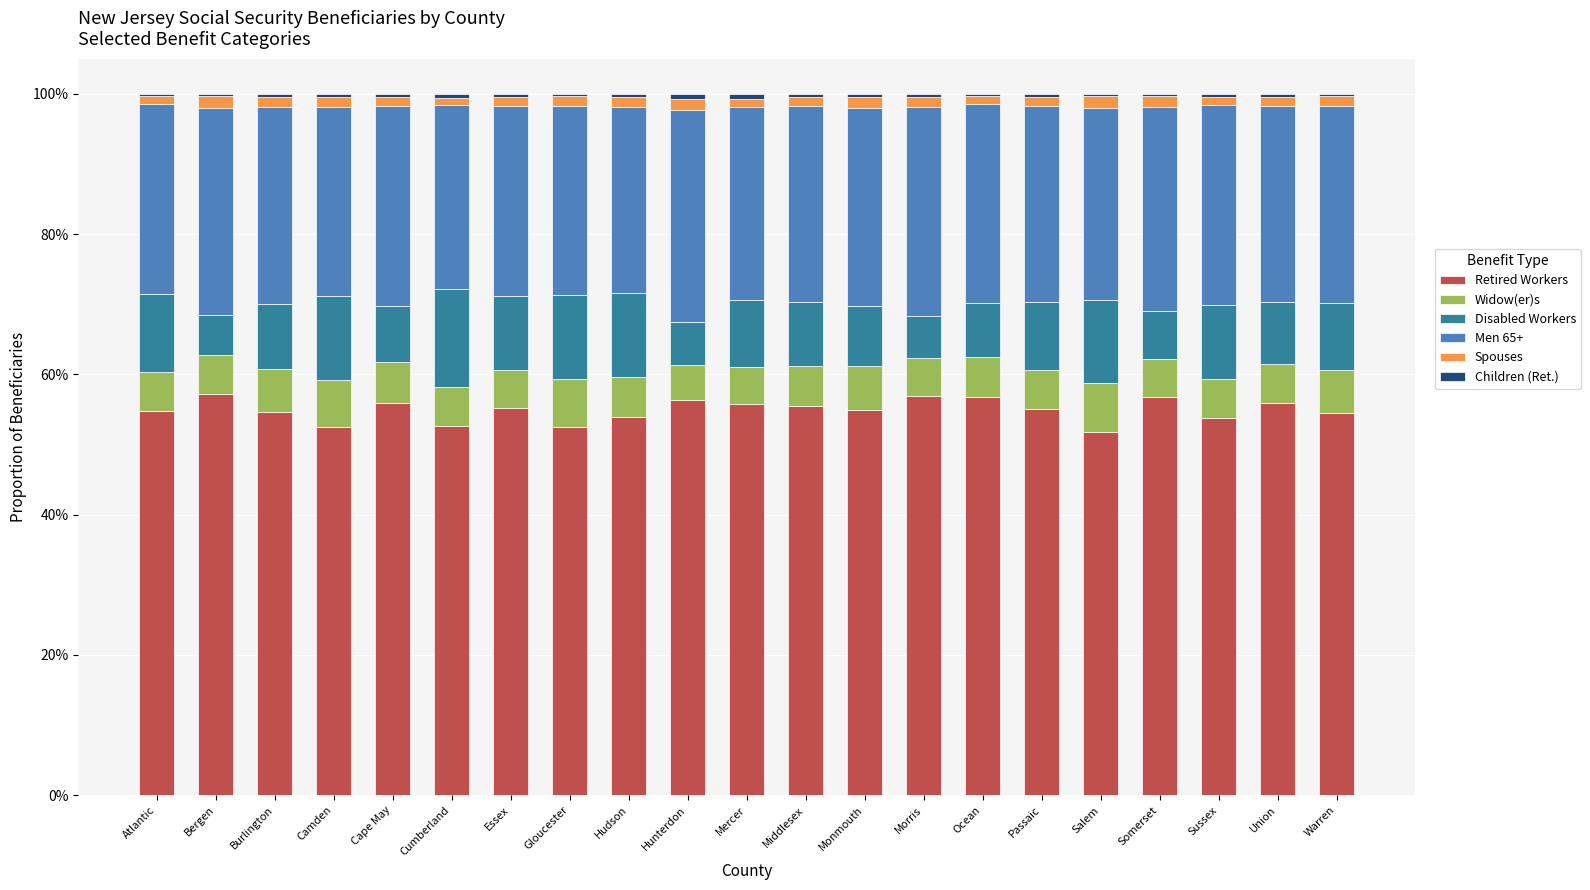

True or false: Widow(er)s has a value of 0.0 at Somerset.

False